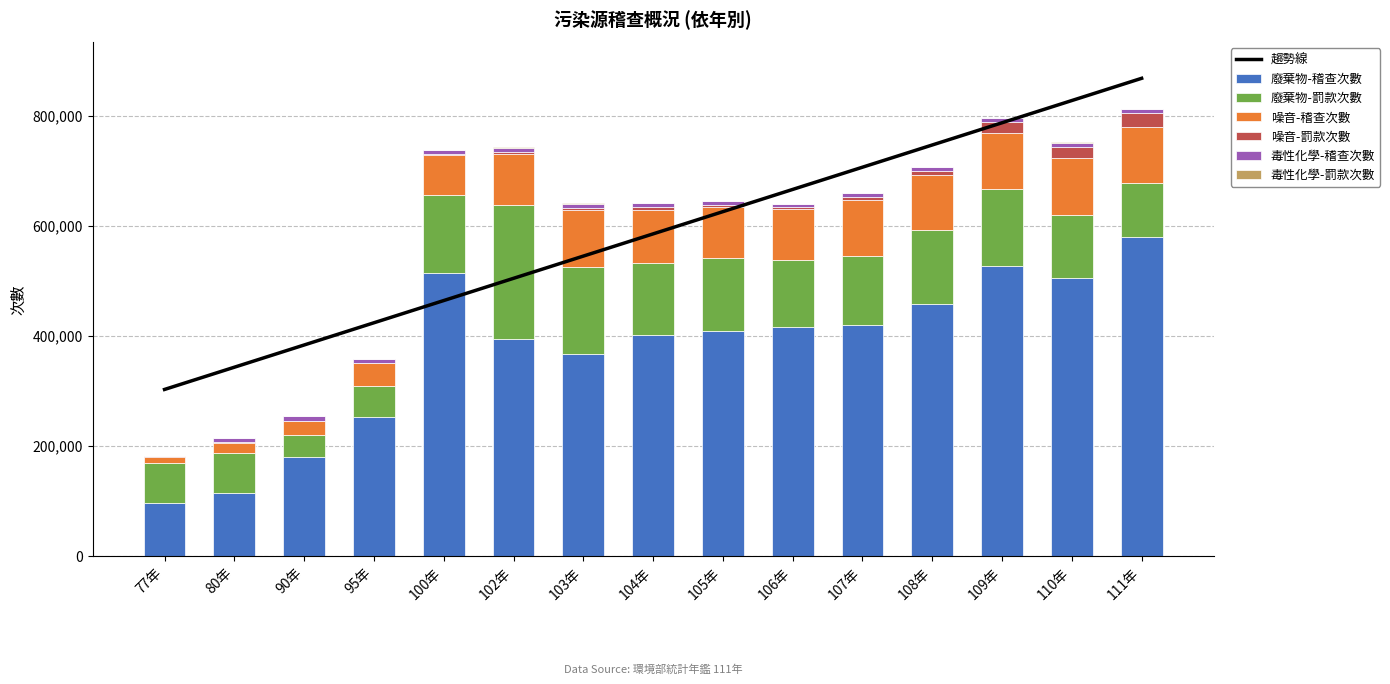

Which series has the widest spread of values?

廢棄物-稽查次數